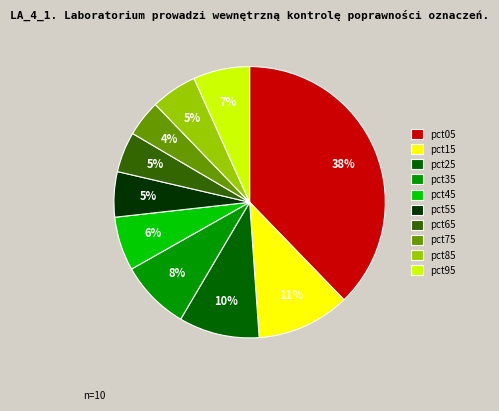

Is it true that pct25 is 1% of the pie?

False